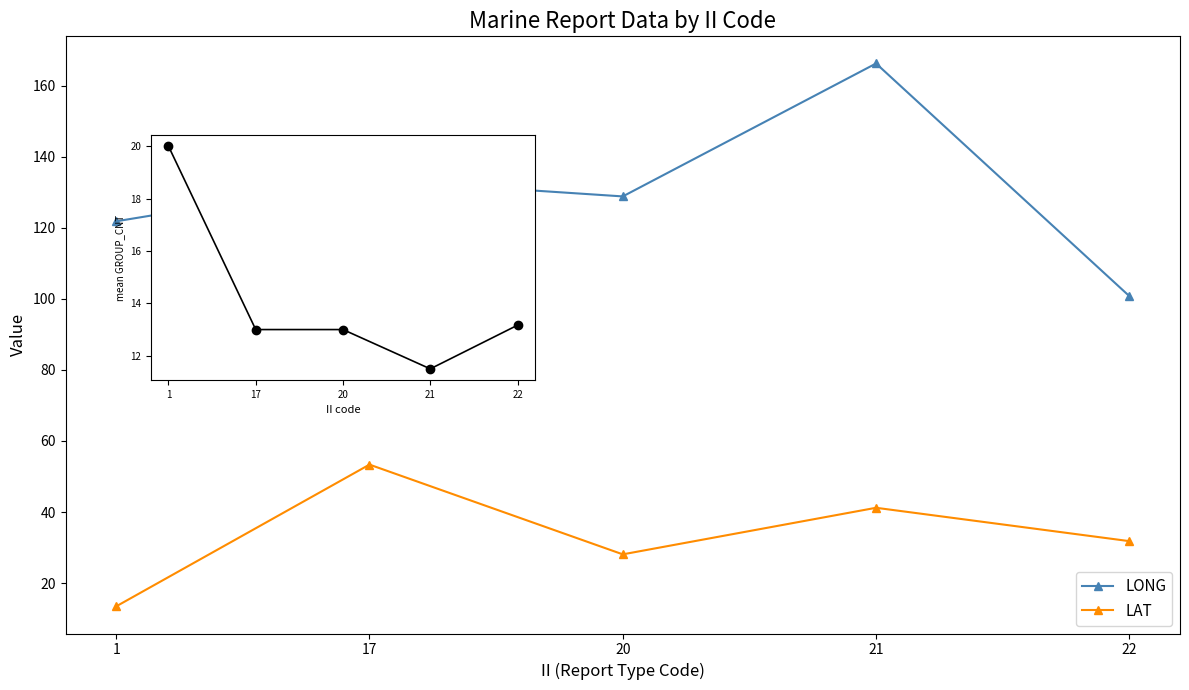

What is the minimum value shown in the chart?

11.5